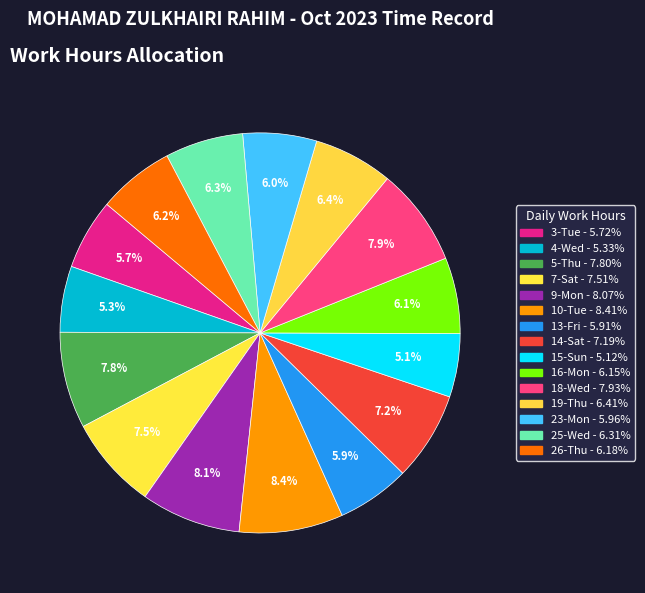

Rank the categories by value from highest to lowest.

10-Tue, 9-Mon, 18-Wed, 5-Thu, 7-Sat, 14-Sat, 19-Thu, 25-Wed, 26-Thu, 16-Mon, 23-Mon, 13-Fri, 3-Tue, 4-Wed, 15-Sun